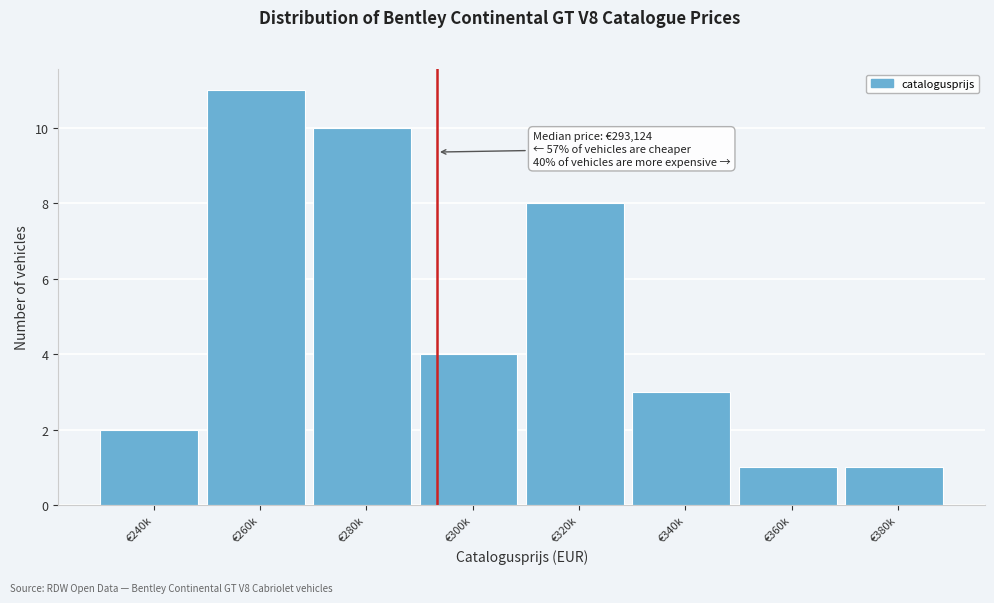

Reading left to right, what are all the values shown in this chart?

€240k=2	€260k=11	€280k=10	€300k=4	€320k=8	€340k=3	€360k=1	€380k=1